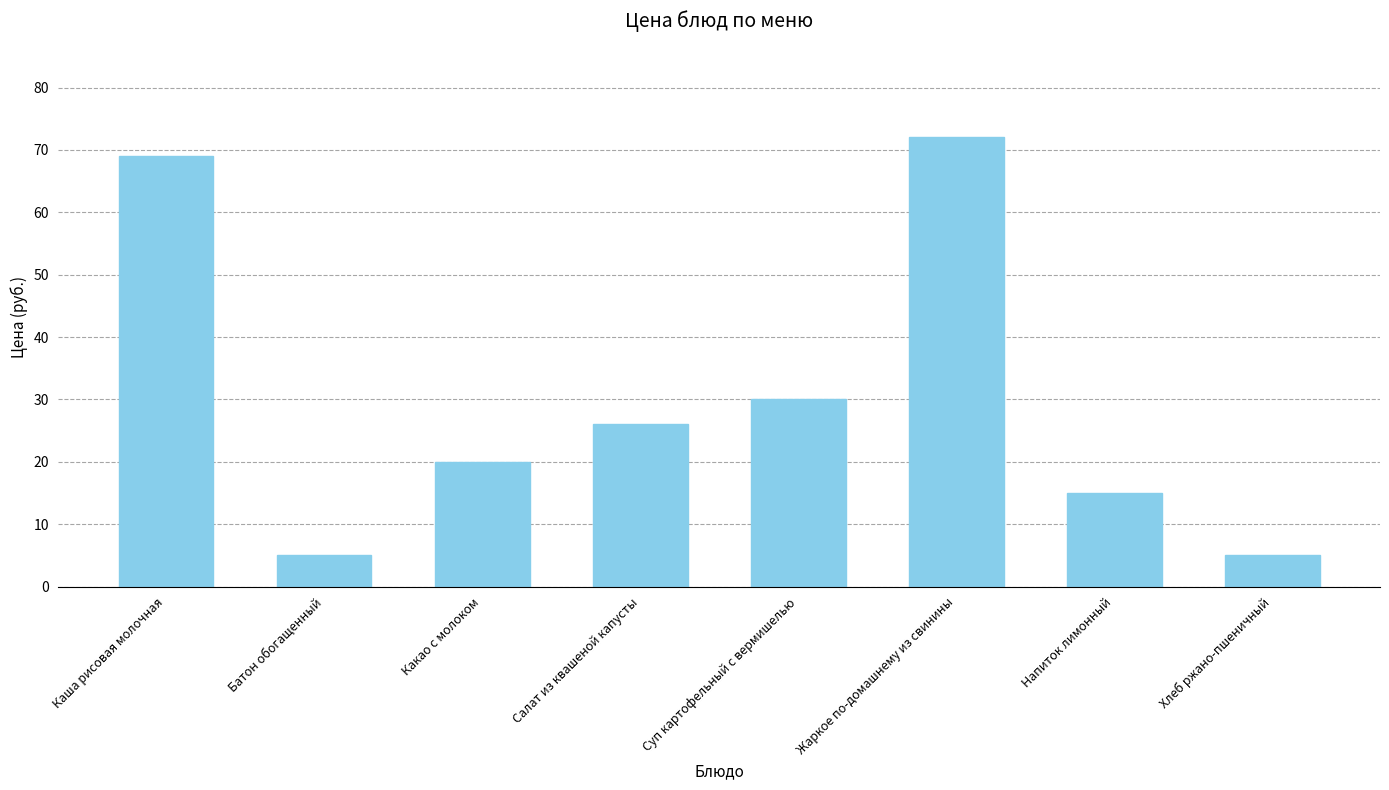

What is the sum of the values at Батон обогащенный and Напиток лимонный?

20